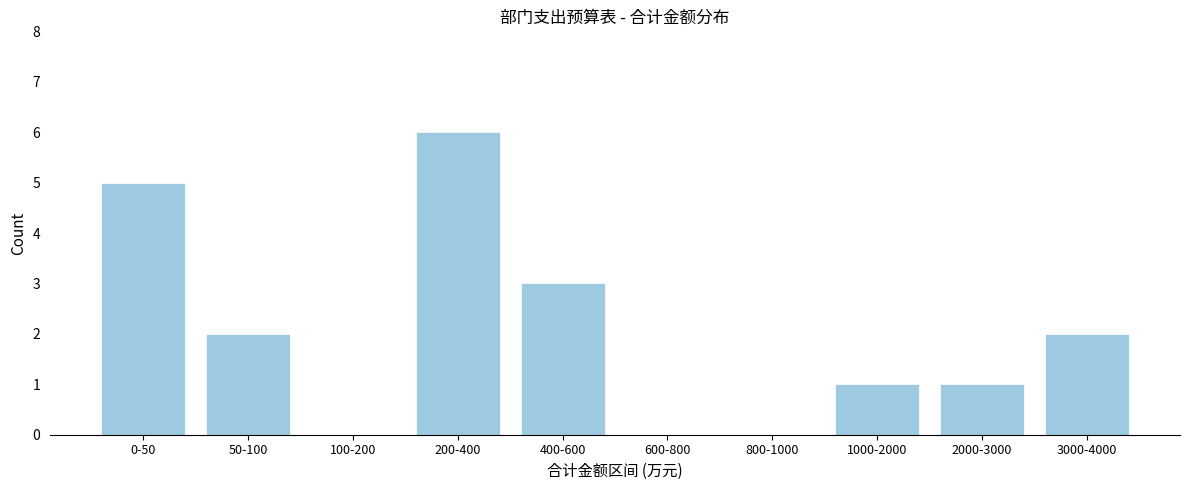

Reading left to right, what are all the values shown in this chart?

0-50=5	50-100=2	100-200=0	200-400=6	400-600=3	600-800=0	800-1000=0	1000-2000=1	2000-3000=1	3000-4000=2